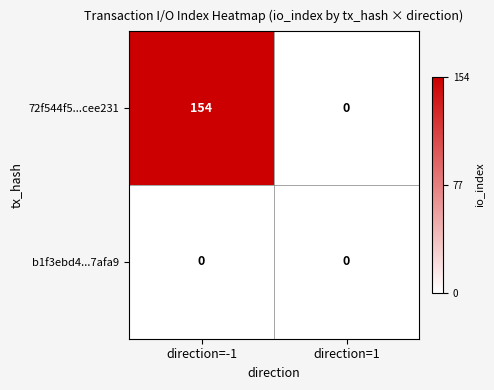

List the series in order of their overall mean, highest first.

72f544f5...cee231, b1f3ebd4...7afa9